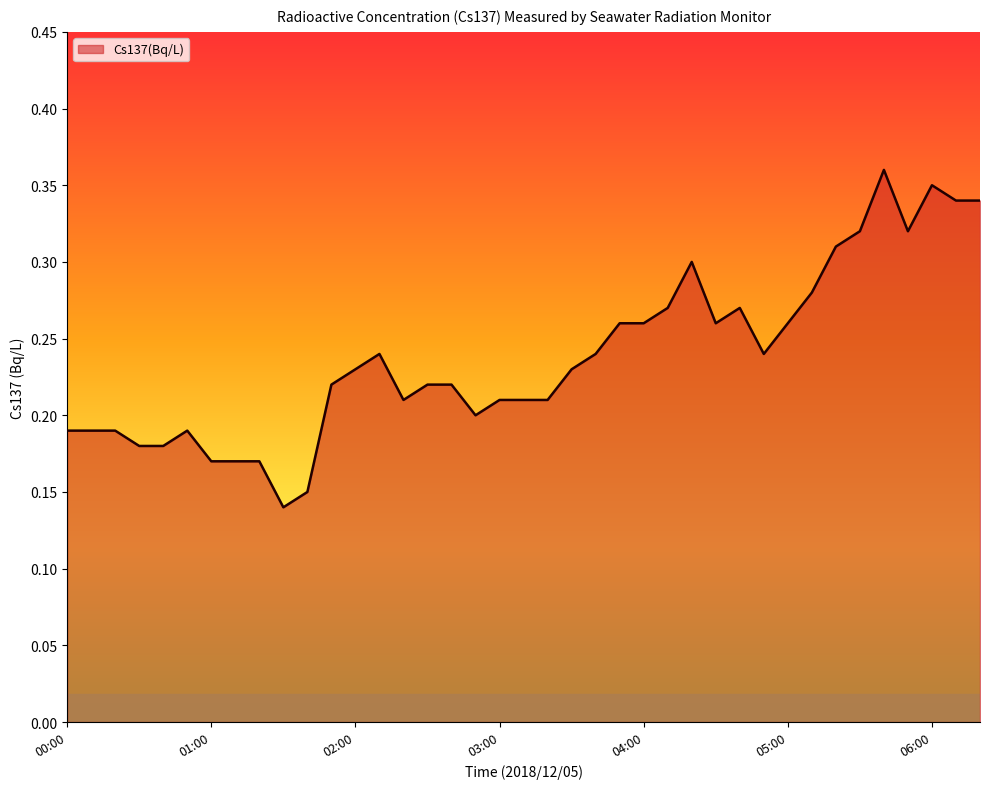

Does the chart display data point markers on the line(s)?

No